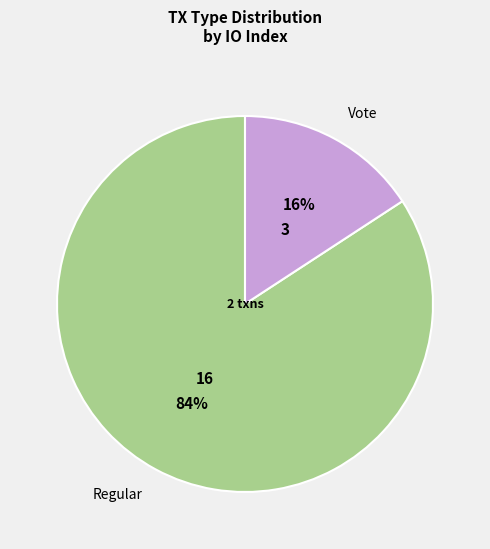

Do Vote and Regular together represent more than half of the pie?

Yes